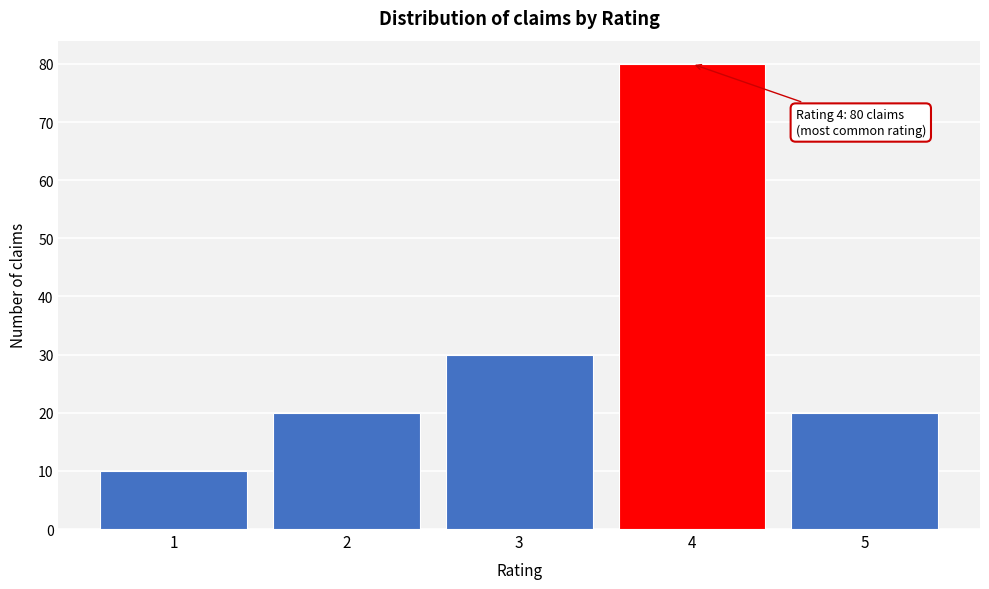

Which range on the x-axis has the tallest bar?

3.5 to 4.5